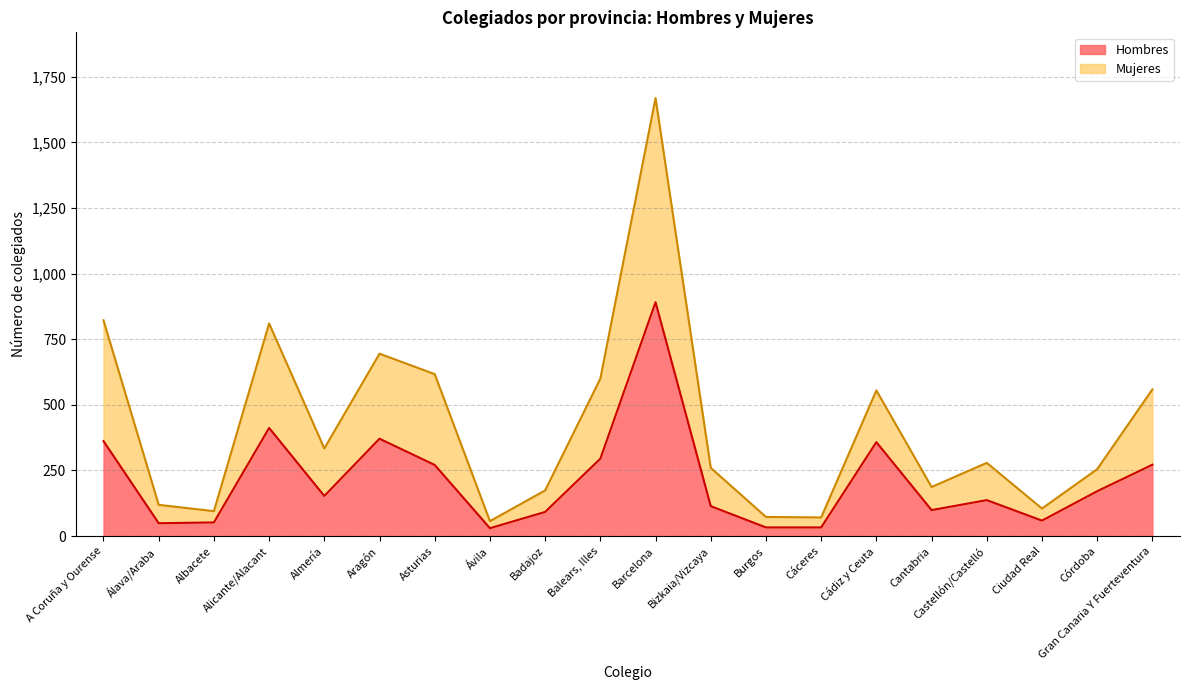

Where does the Mujeres series first go above 279?

A Coruña y Ourense